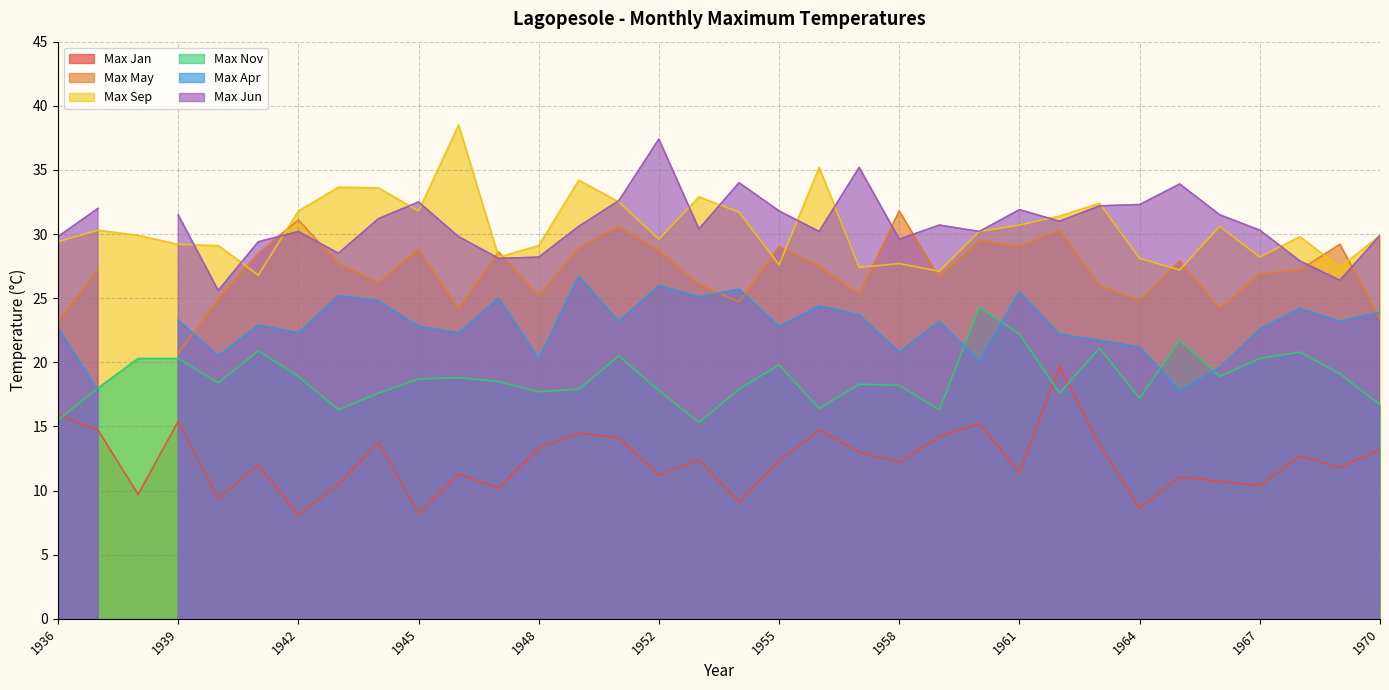

Which category has the highest value in the Max Nov series?

1960